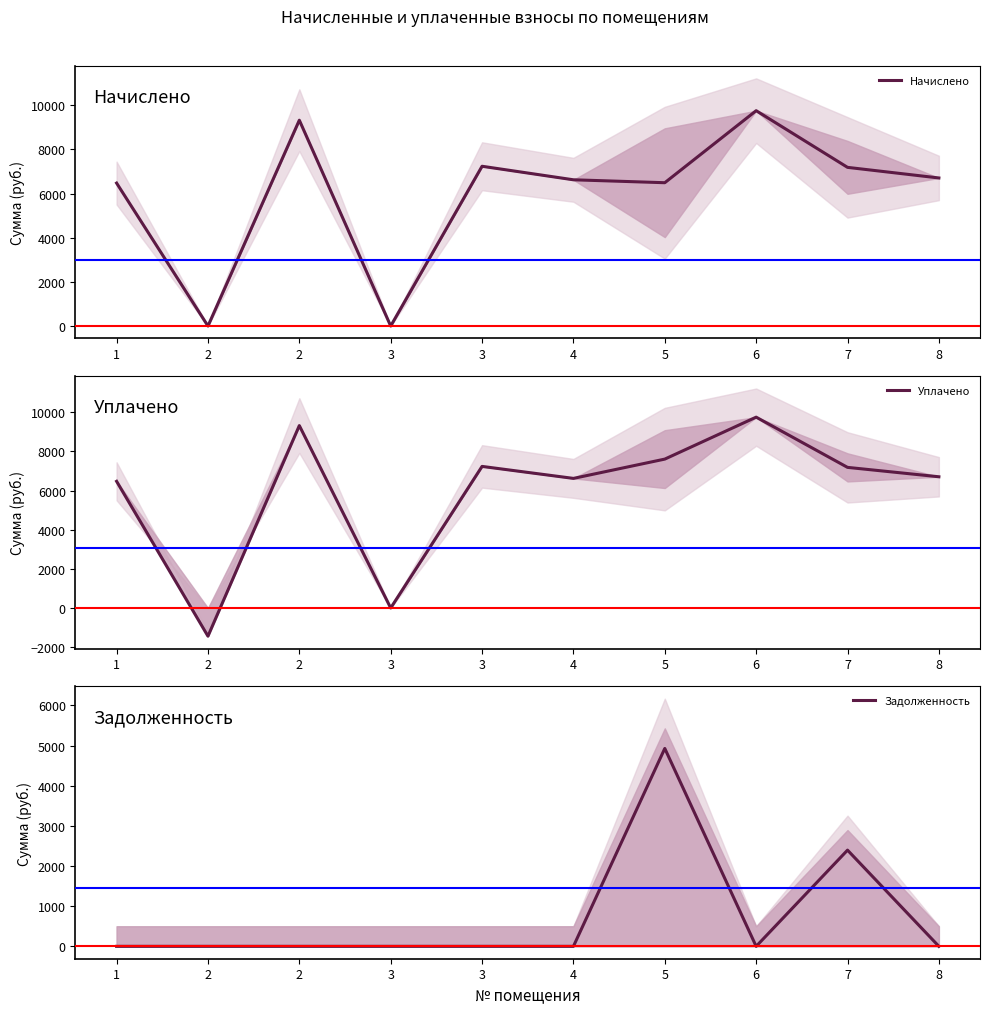

Is it true that Уплачено equals 7236.7 at 3?

True